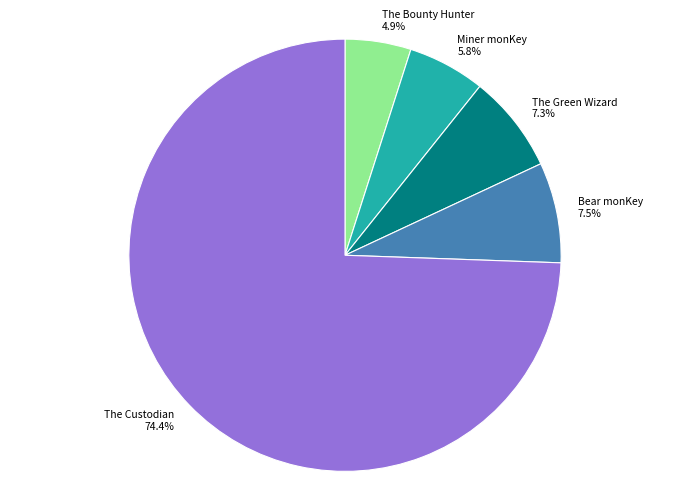

Does any single category account for the majority?

Yes